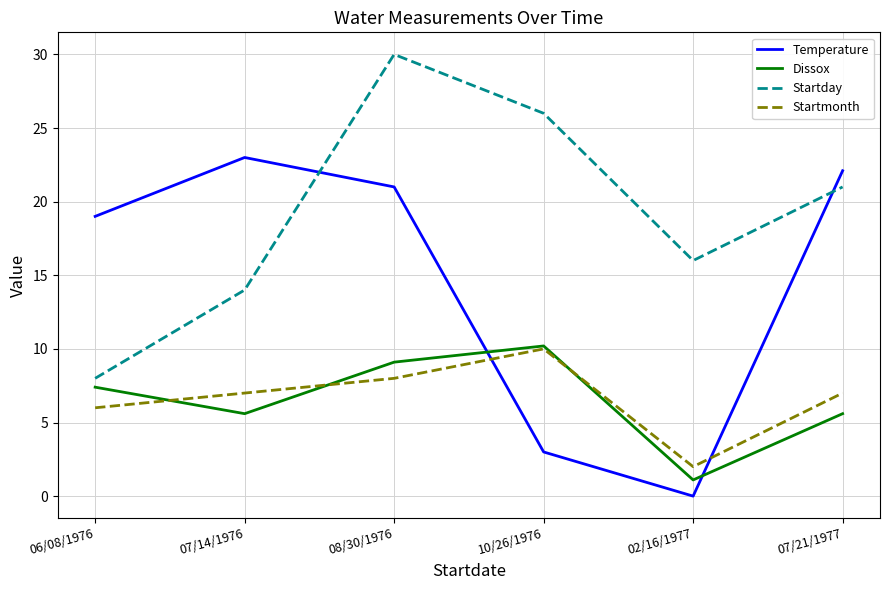

How many distinct data groups are displayed?

4